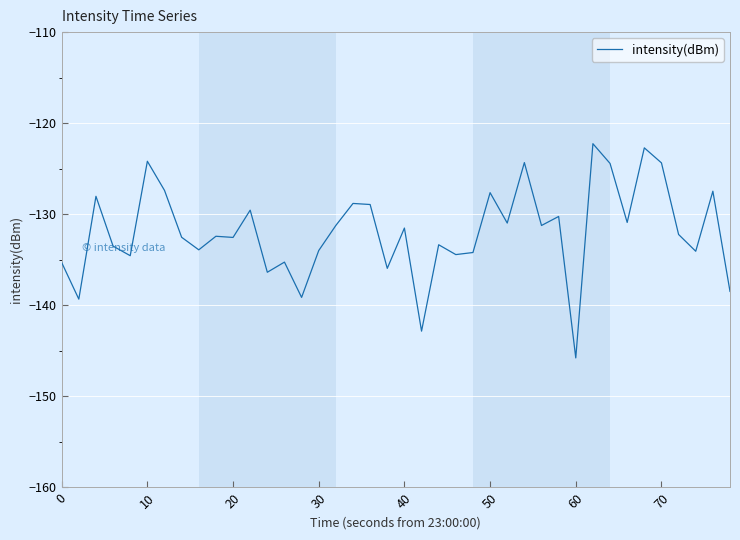

What is the maximum value shown in the chart?

-122.3